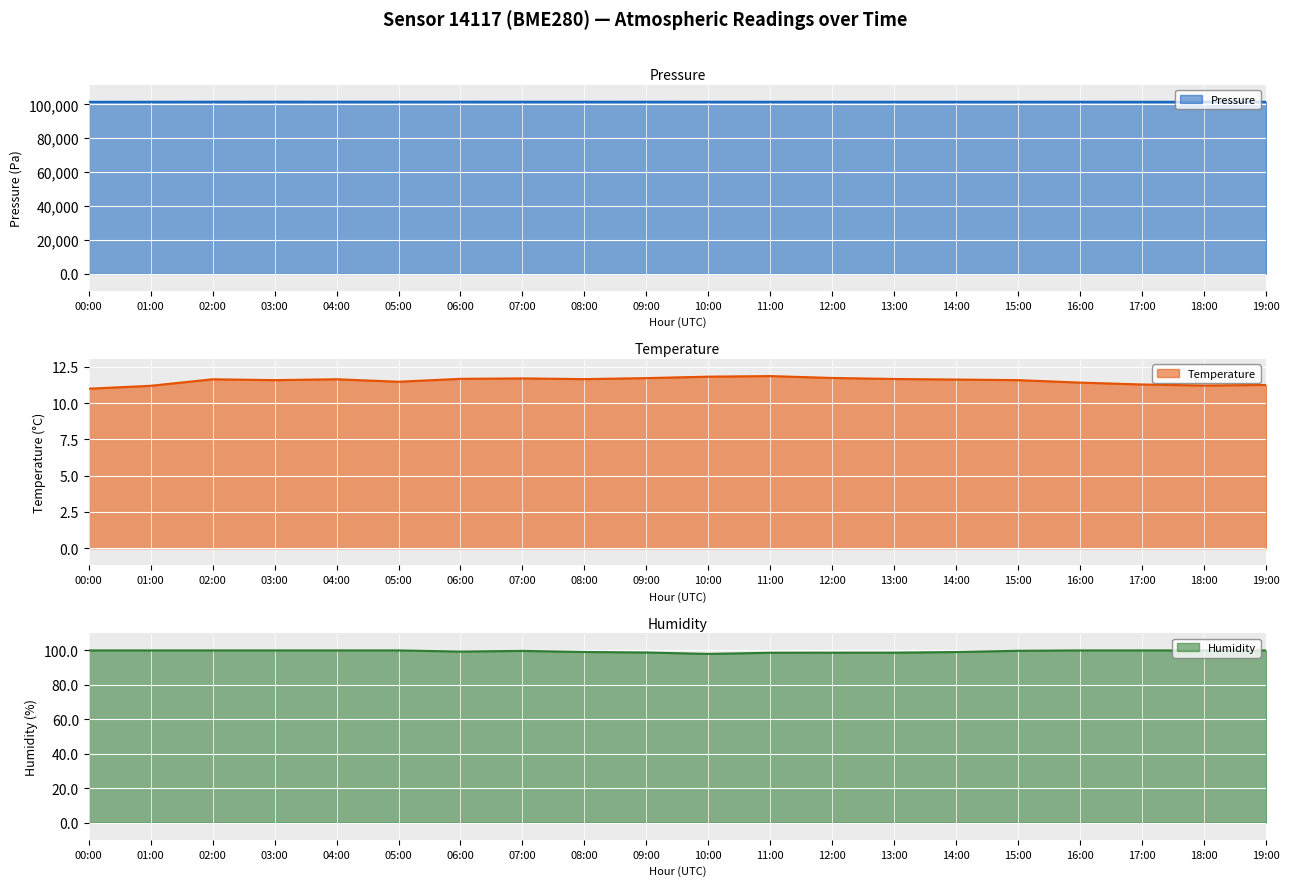

The value of pressure at 06:00 is 40188.3. True or false?

False